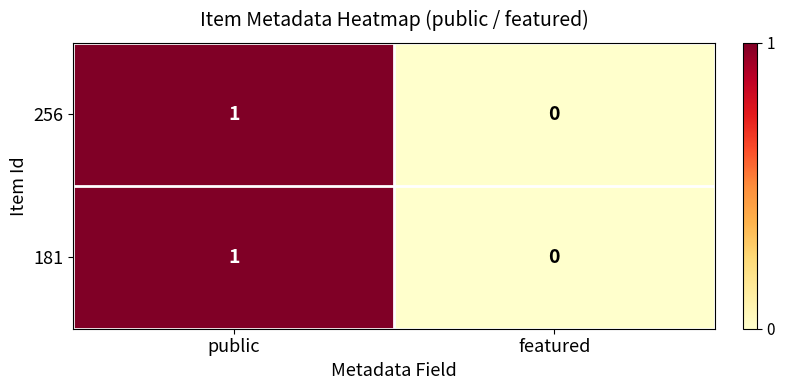

The value of 256 at featured is 0. True or false?

True